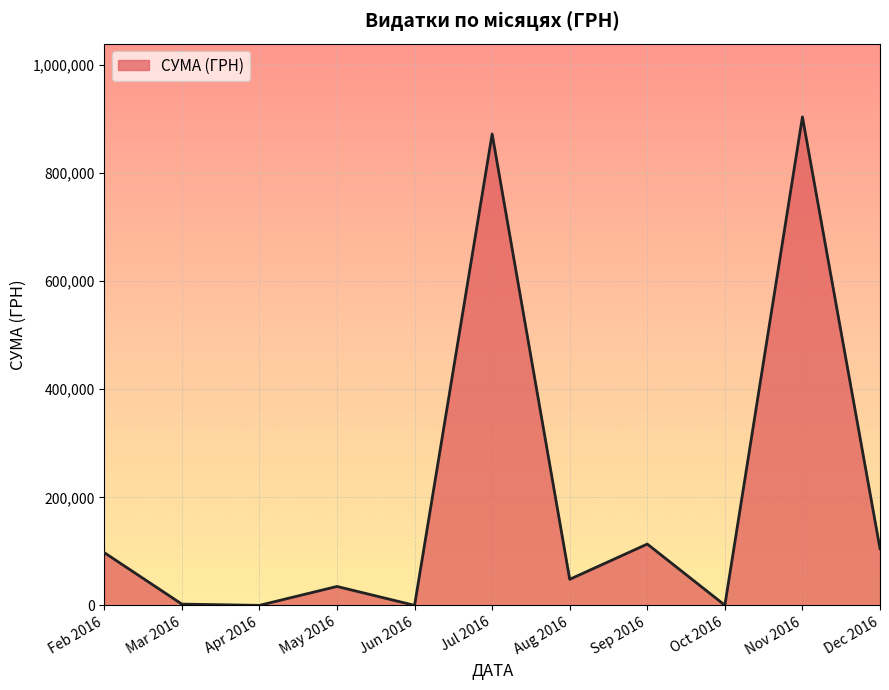

True or false: the data has more than 2 interior local peaks.

True